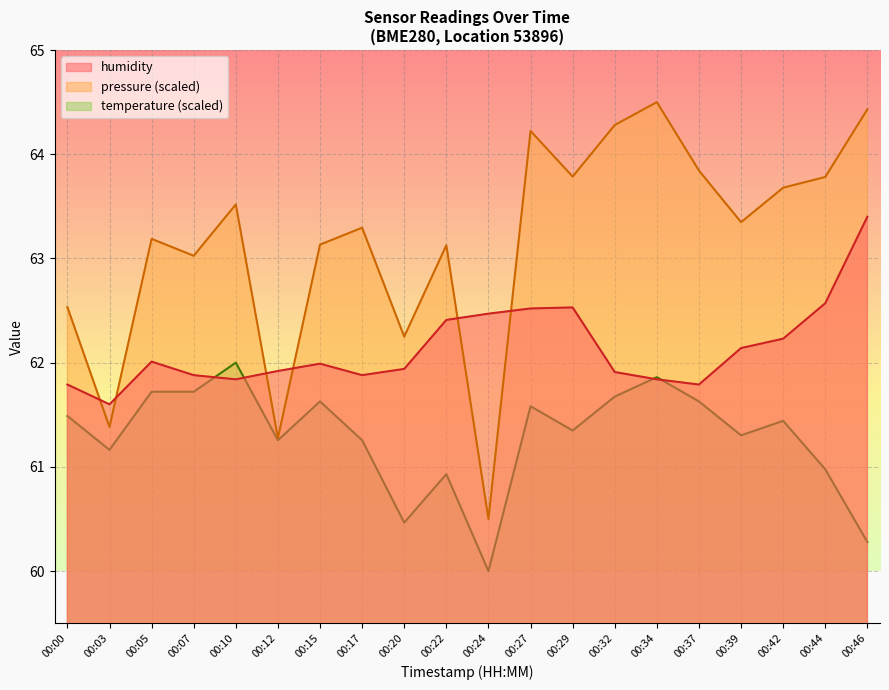

The pressure series shows 63.1 at 00:15. True or false?

True